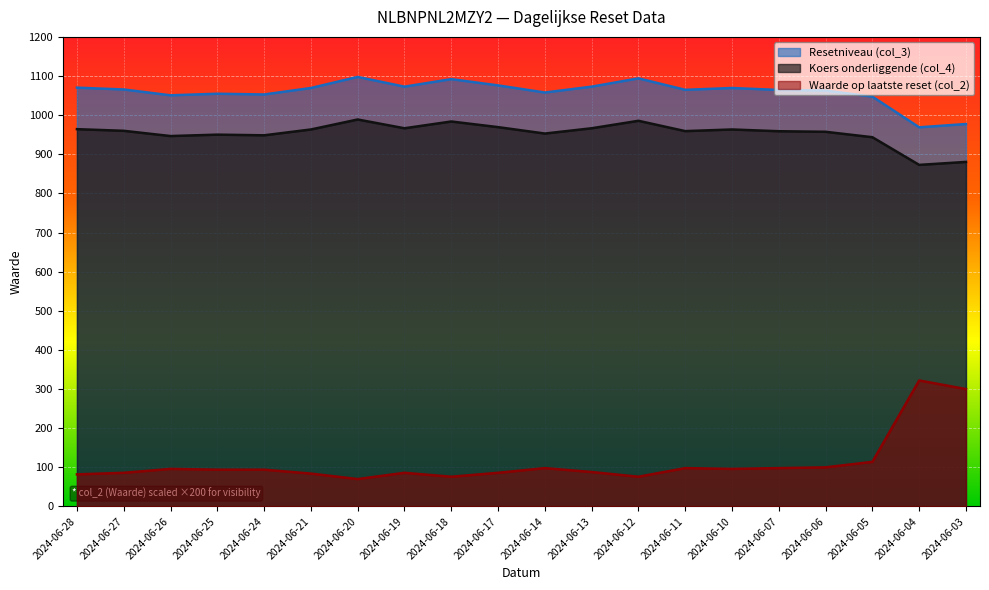

List the labels in order of Waarde op laatste reset (col_2) value, largest first.

2024-06-04, 2024-06-03, 2024-06-05, 2024-06-06, 2024-06-14, 2024-06-11, 2024-06-07, 2024-06-26, 2024-06-10, 2024-06-25, 2024-06-24, 2024-06-13, 2024-06-27, 2024-06-19, 2024-06-17, 2024-06-21, 2024-06-28, 2024-06-18, 2024-06-12, 2024-06-20